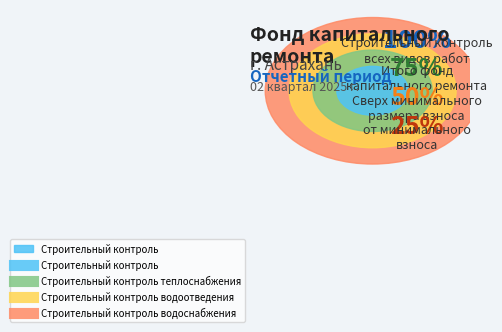

Which slice is the largest?

Строительный контроль водоснабжения